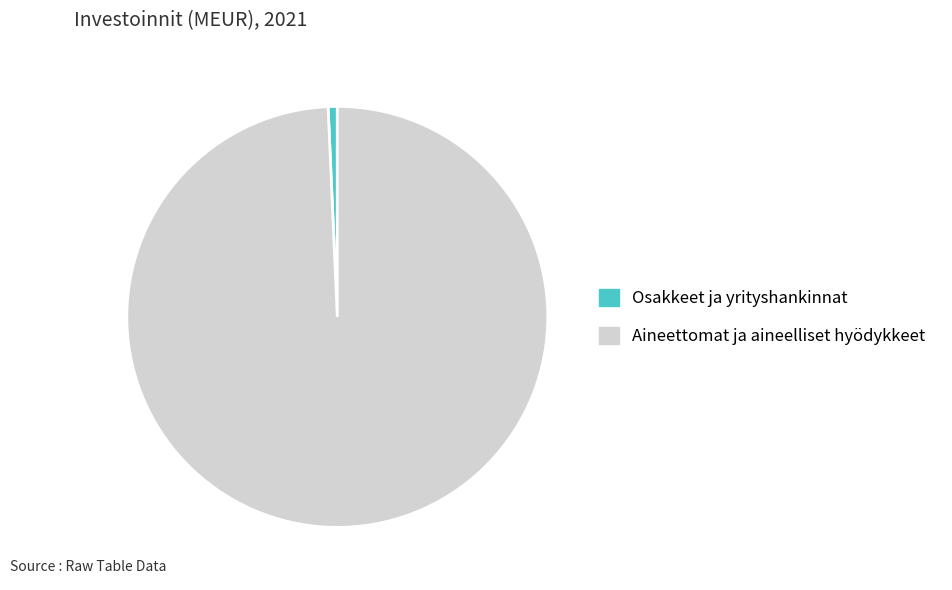

Is the sum of Aineettomat ja aineelliset hyödykkeet and Osakkeet ja yrityshankinnat greater than half?

Yes